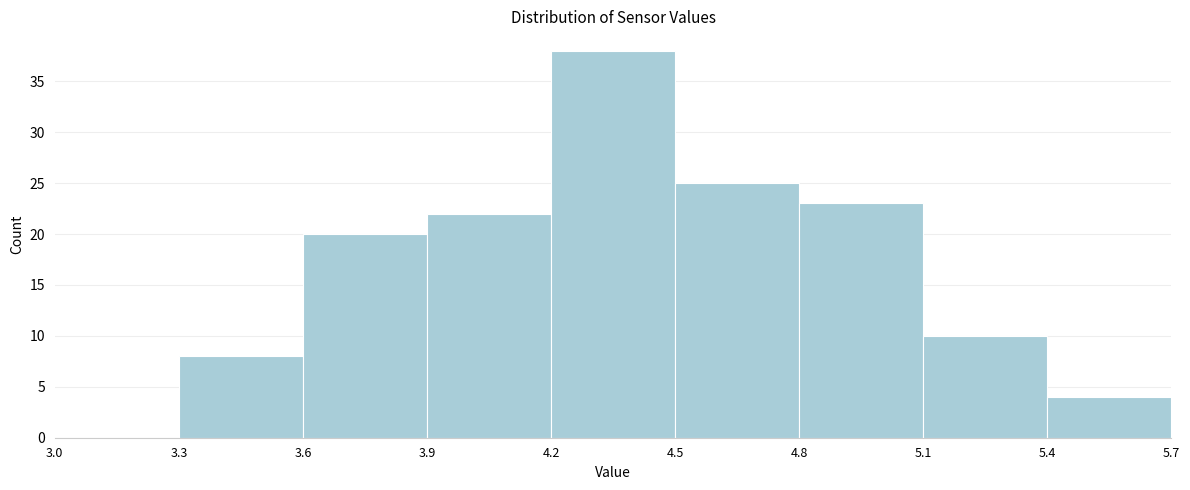

Reading left to right, transcribe this chart: for each bar, give the range it covers on the x-axis and its height. The values are not printed on the chart, so give them approximately, as read against the axis.

3.0 to 3.3: 0
3.3 to 3.6: 8
3.6 to 3.9: 20
3.9 to 4.2: 22
4.2 to 4.5: 38
4.5 to 4.8: 25
4.8 to 5.1: 23
5.1 to 5.4: 10
5.4 to 5.7: 4